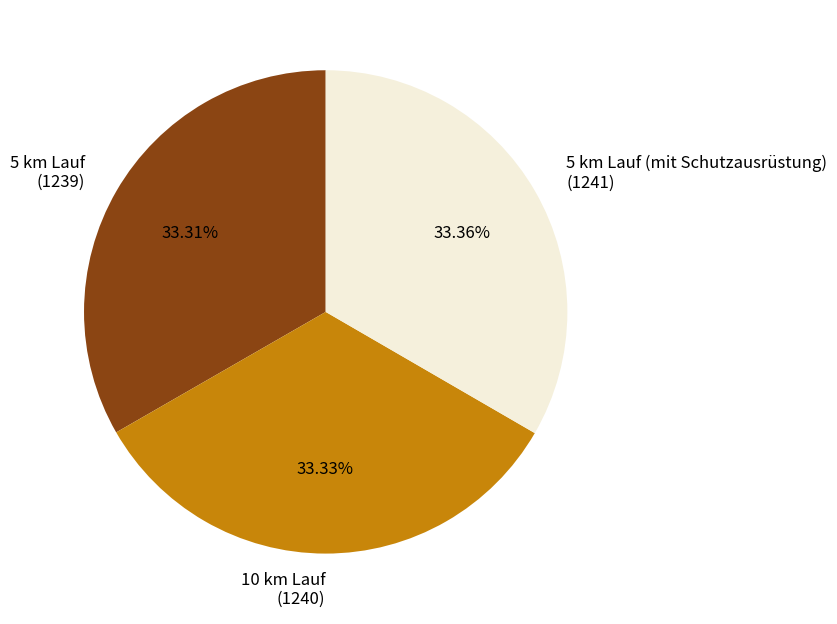

To the nearest percent, what is the average slice percentage?

33%